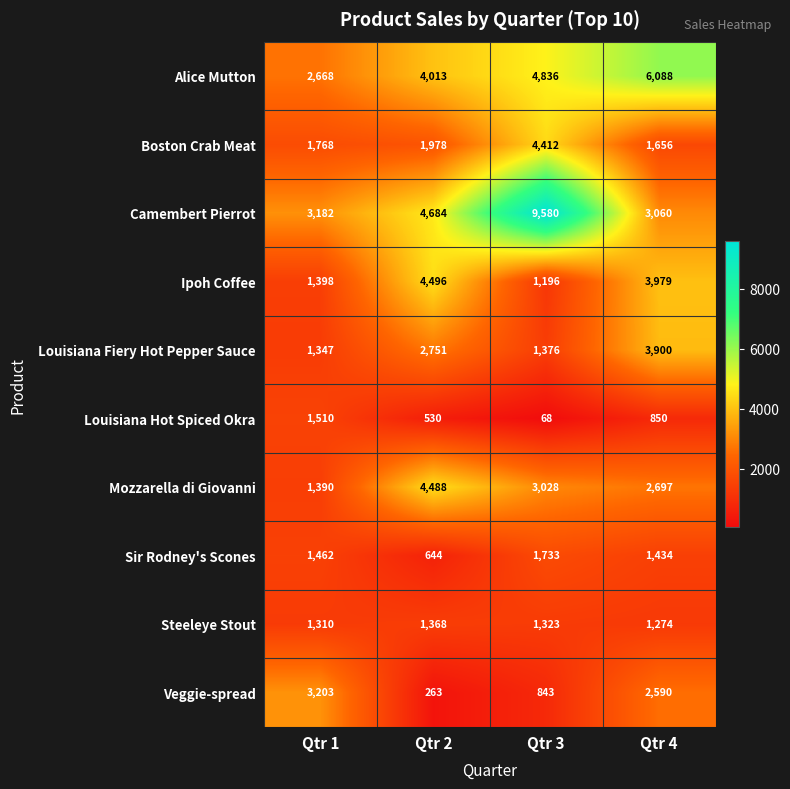

What is the sum of all Boston Crab Meat values?

9814